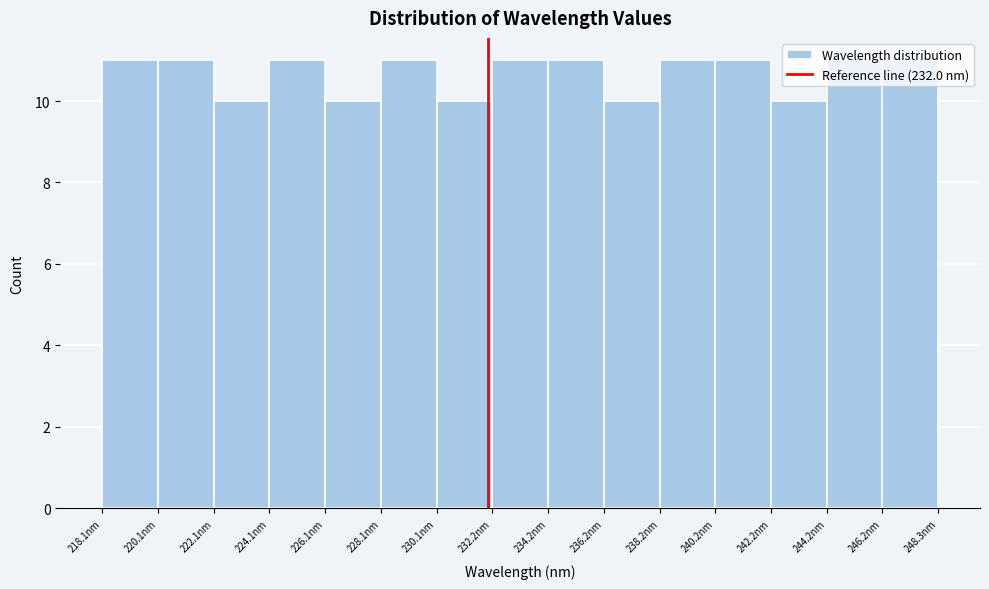

Reading left to right, transcribe this chart: for each bar, give the range it covers on the x-axis and its height. Neither the bar edges nor the heights are printed on the chart, so give them approximately, as read against the axes.

218.0 to 220.0: 11
220.0 to 222.0: 11
222.0 to 224.0: 10
224.0 to 226.0: 11
226.0 to 228.0: 10
228.0 to 230.0: 11
230.0 to 232.0: 10
232.0 to 234.0: 11
234.0 to 236.0: 11
236.0 to 238.0: 10
238.0 to 240.0: 11
240.0 to 242.0: 11
242.0 to 244.0: 10
244.0 to 246.0: 11
246.0 to 248.5: 11